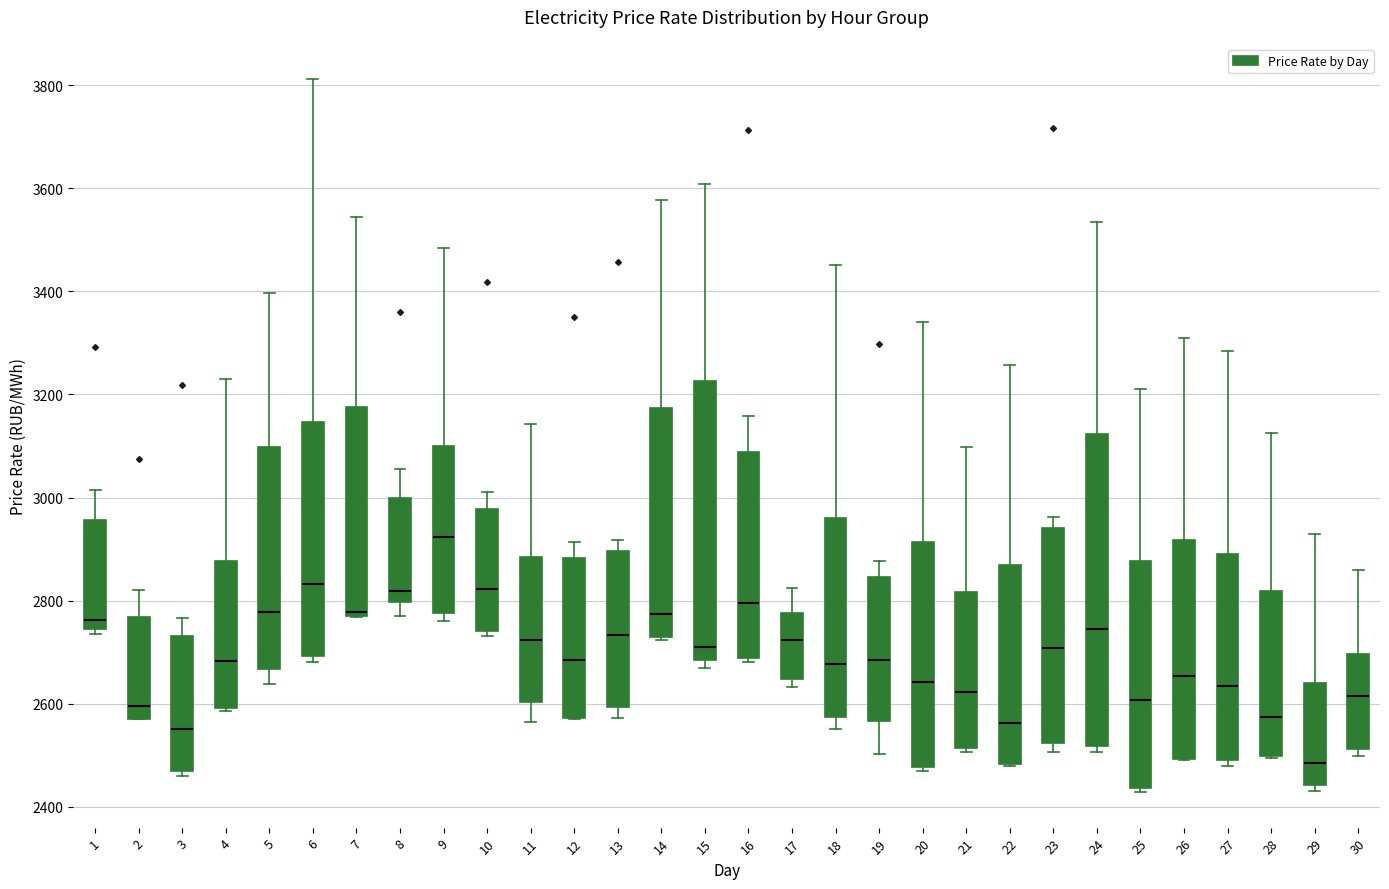

Reading left to right, read every box against the y-axis: the position of its median line, the range the box covers, and the ends of its whiskers. The values are not printed on the chart, so give them approximately, as read against the axis.

1: median 2760, box 2740 to 2960, whiskers 2740 (just below the box's lower edge) to 3020
2: median 2600, box 2580 to 2760, whiskers 2560 to 2820
3: median 2560, box 2480 to 2740, whiskers 2460 to 2760
4: median 2680, box 2600 to 2880, whiskers 2580 to 3240
5: median 2780, box 2660 to 3100, whiskers 2640 to 3400
6: median 2840, box 2700 to 3140, whiskers 2680 to 3820
7: median 2780 (just above the box's lower edge), box 2780 to 3180, whiskers 2760 to 3540
8: median 2820, box 2800 to 3000, whiskers 2780 to 3060
9: median 2920, box 2780 to 3100, whiskers 2760 to 3480
10: median 2820, box 2740 to 2980, whiskers 2740 (just below the box's lower edge) to 3020
11: median 2720, box 2600 to 2880, whiskers 2560 to 3140
12: median 2680, box 2580 to 2880, whiskers 2580 to 2920
13: median 2740, box 2600 to 2900, whiskers 2580 to 2920
14: median 2780, box 2740 to 3180, whiskers 2720 to 3580
15: median 2720, box 2680 to 3220, whiskers 2660 to 3600
16: median 2800, box 2680 to 3080, whiskers 2680 (just below the box's lower edge) to 3160
17: median 2720, box 2640 to 2780, whiskers 2640 (just below the box's lower edge) to 2820
18: median 2680, box 2580 to 2960, whiskers 2560 to 3460
19: median 2680, box 2560 to 2840, whiskers 2500 to 2880
20: median 2640, box 2480 to 2920, whiskers 2460 to 3340
21: median 2620, box 2520 to 2820, whiskers 2500 to 3100
22: median 2560, box 2480 to 2860, whiskers 2480 to 3260
23: median 2700, box 2520 to 2940, whiskers 2500 to 2960
24: median 2740, box 2520 to 3120, whiskers 2500 to 3540
25: median 2600, box 2440 to 2880, whiskers 2420 to 3220
26: median 2660, box 2500 to 2920, whiskers 2500 to 3320
27: median 2640, box 2500 to 2900, whiskers 2480 to 3280
28: median 2580, box 2500 to 2820, whiskers 2500 to 3120
29: median 2480, box 2440 to 2640, whiskers 2440 (just below the box's lower edge) to 2920
30: median 2620, box 2520 to 2700, whiskers 2500 to 2860